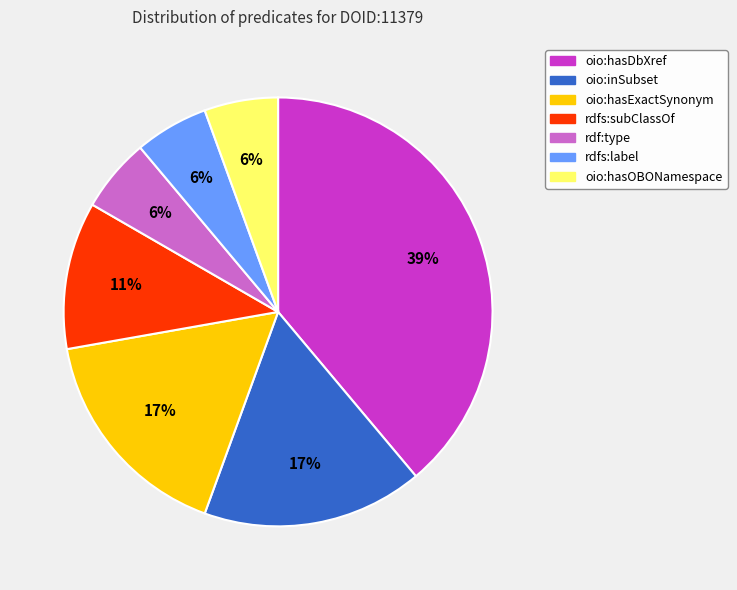

To the nearest percent, what percentage of the pie is oio:hasOBONamespace?

6%